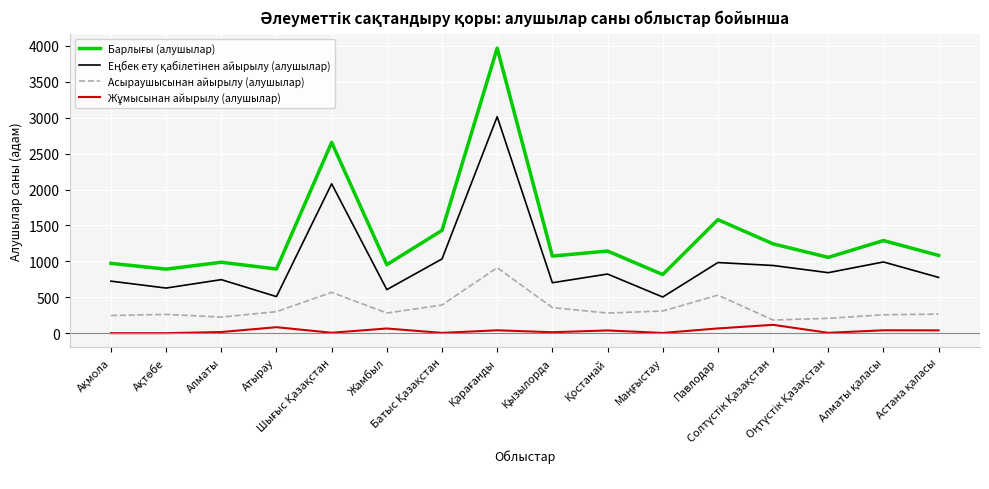

What is the maximum value shown in the chart?

3968